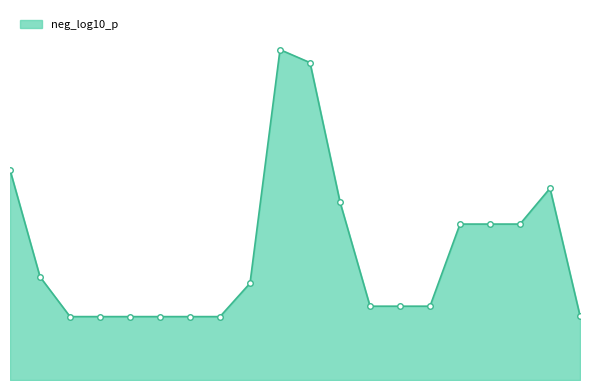

Is this an area chart (filled region under the line)?

Yes